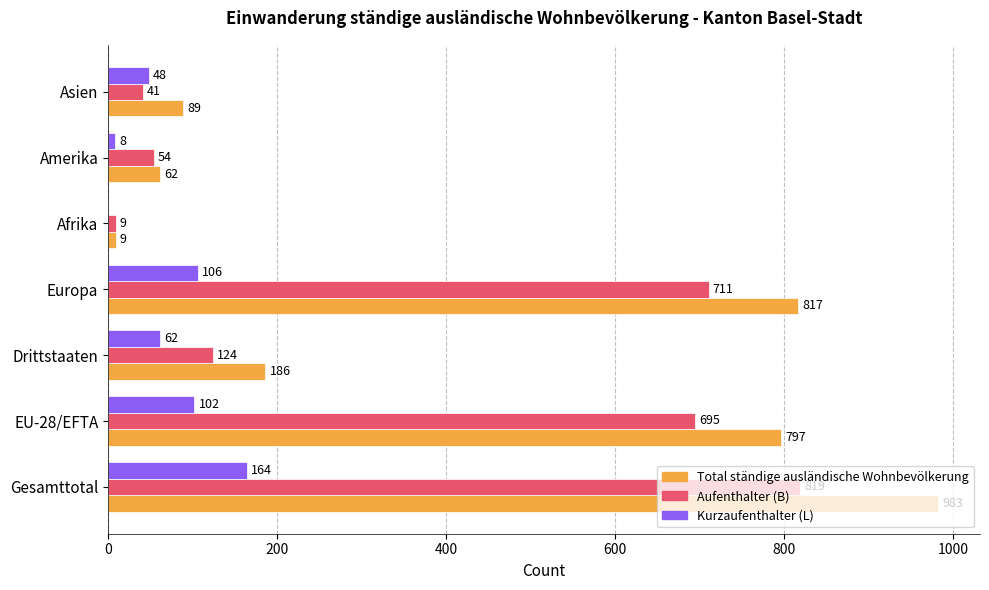

What is the sum of all Aufenthalter (B) values?

2453